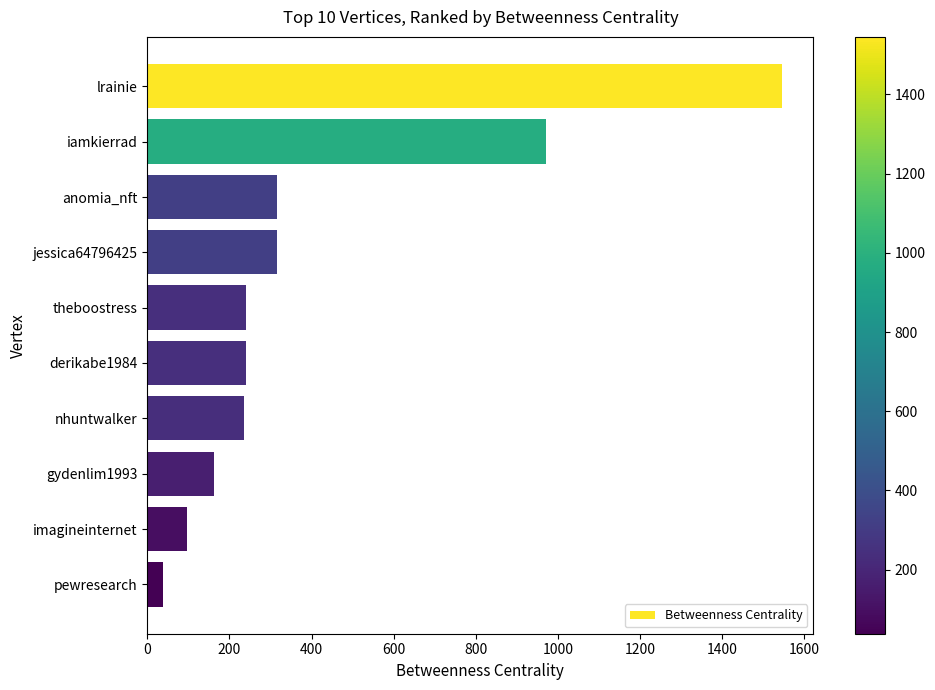

How many data points are less than 240?

4